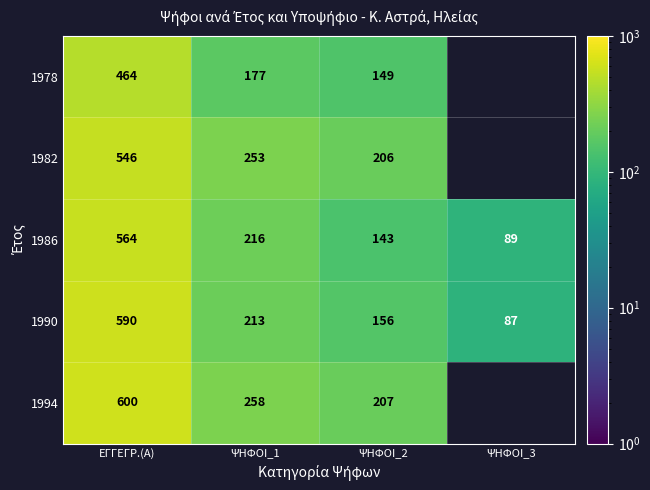

What is the sum of the 1978 values at ΕΓΓΕΓΡ.(Α) and ΨΗΦΟΙ_1?

641